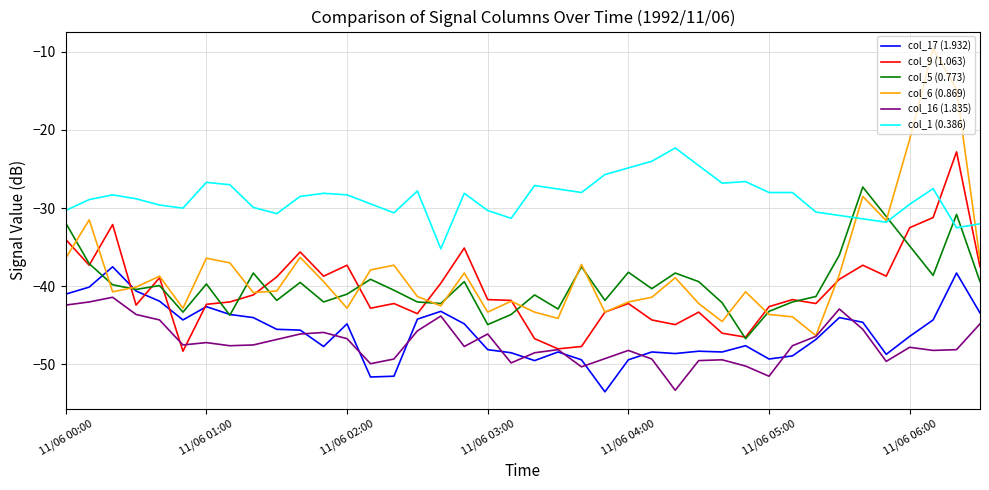

What is the spread (max minus min) of values at 38?

23.5